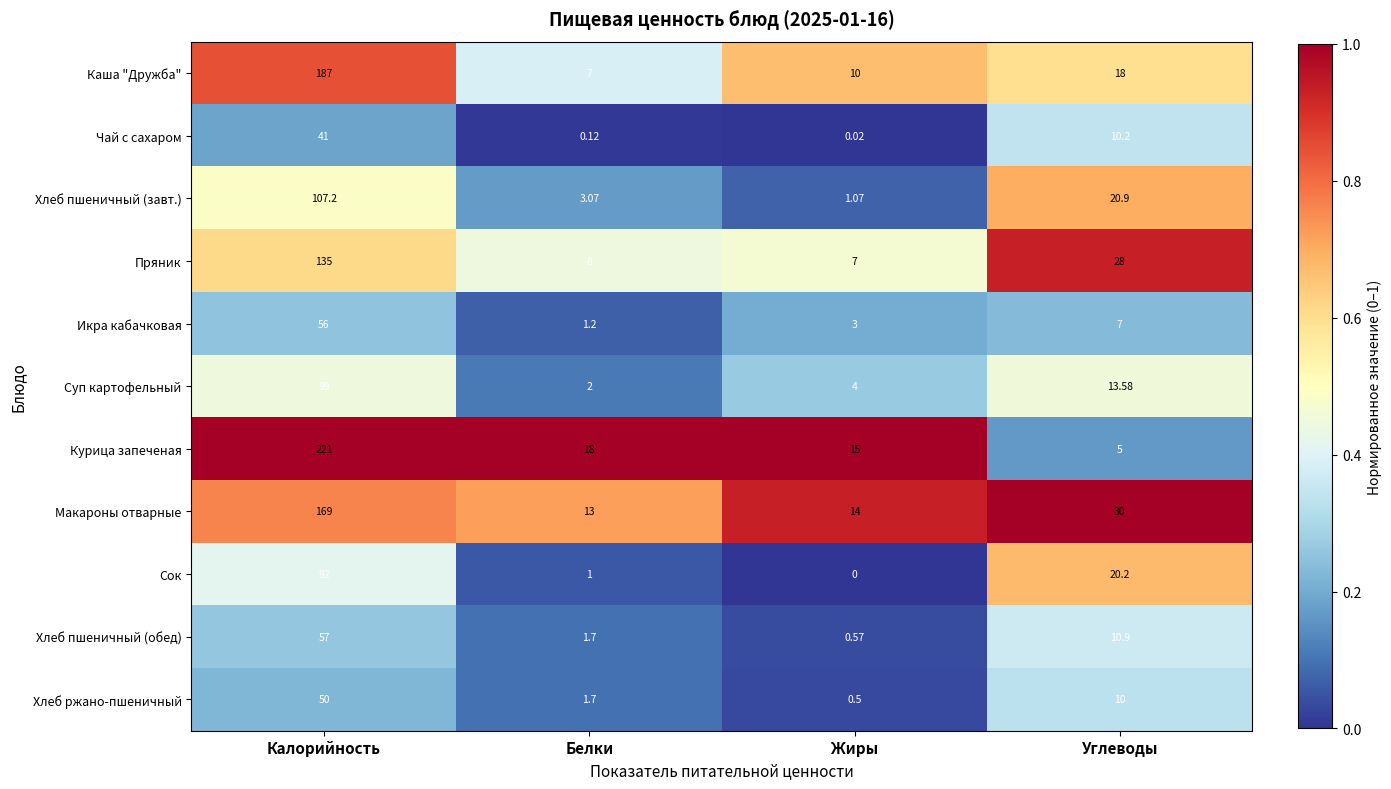

What is the difference between the highest and lowest values at Белки?

17.9